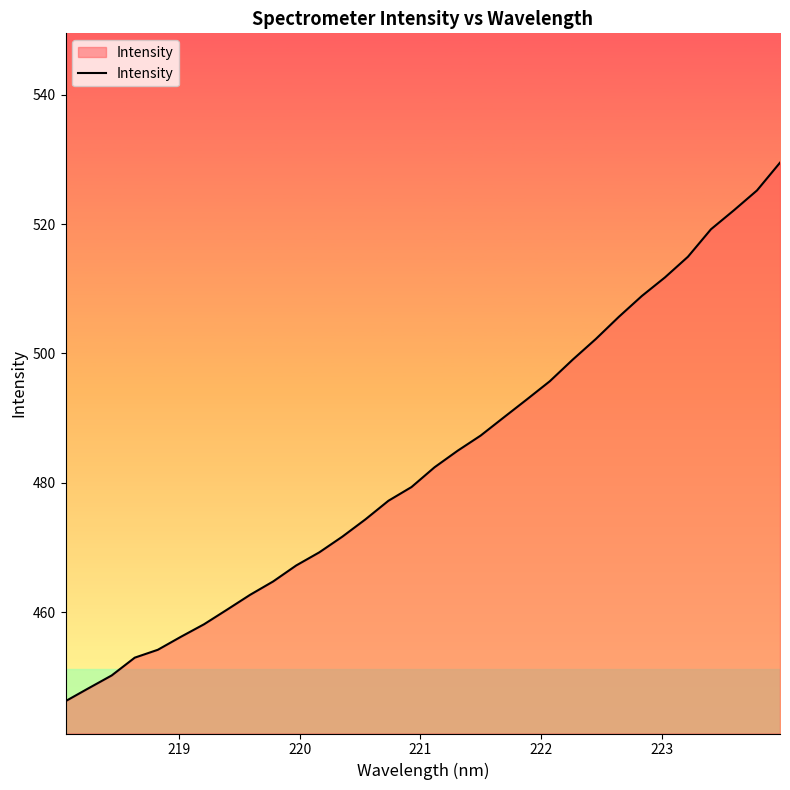

What is the maximum value shown in the chart?

529.5